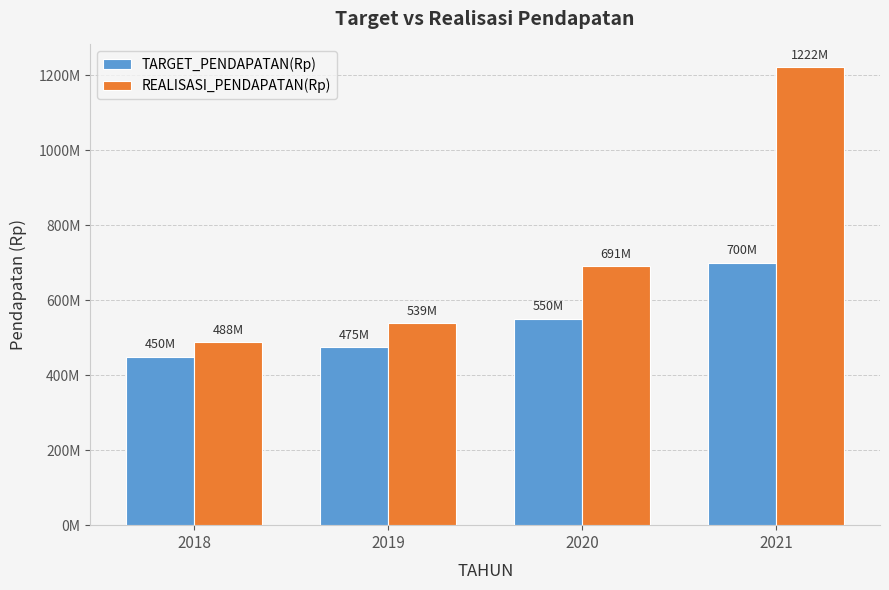

The TARGET_PENDAPATAN(Rp) series shows 250541813 at 2021. True or false?

False